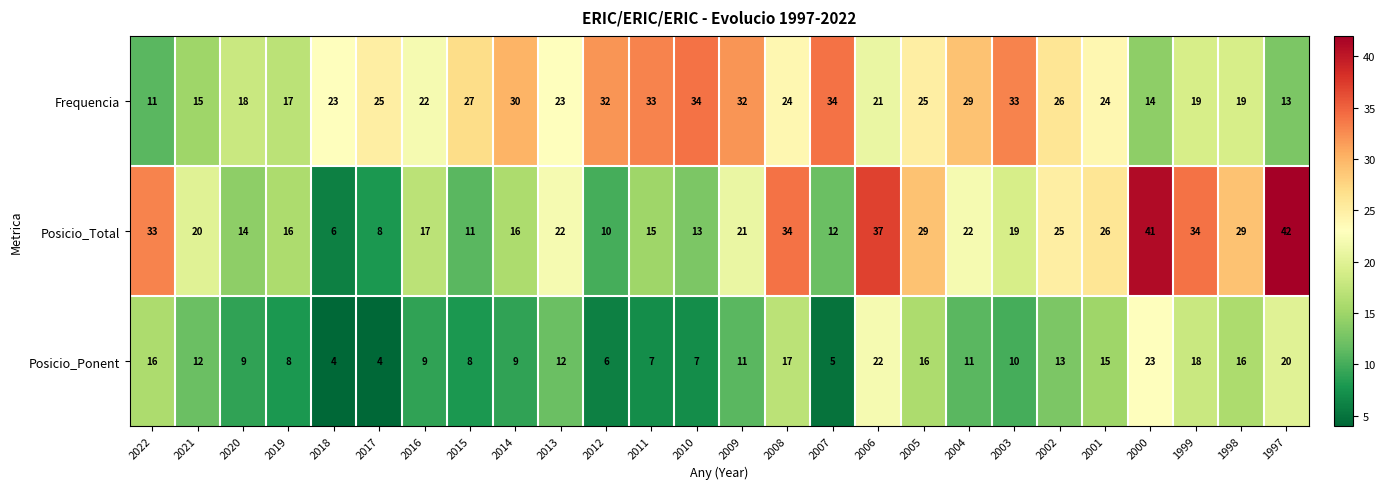

Which series changed the most between 2020 and 2015?

Frequencia